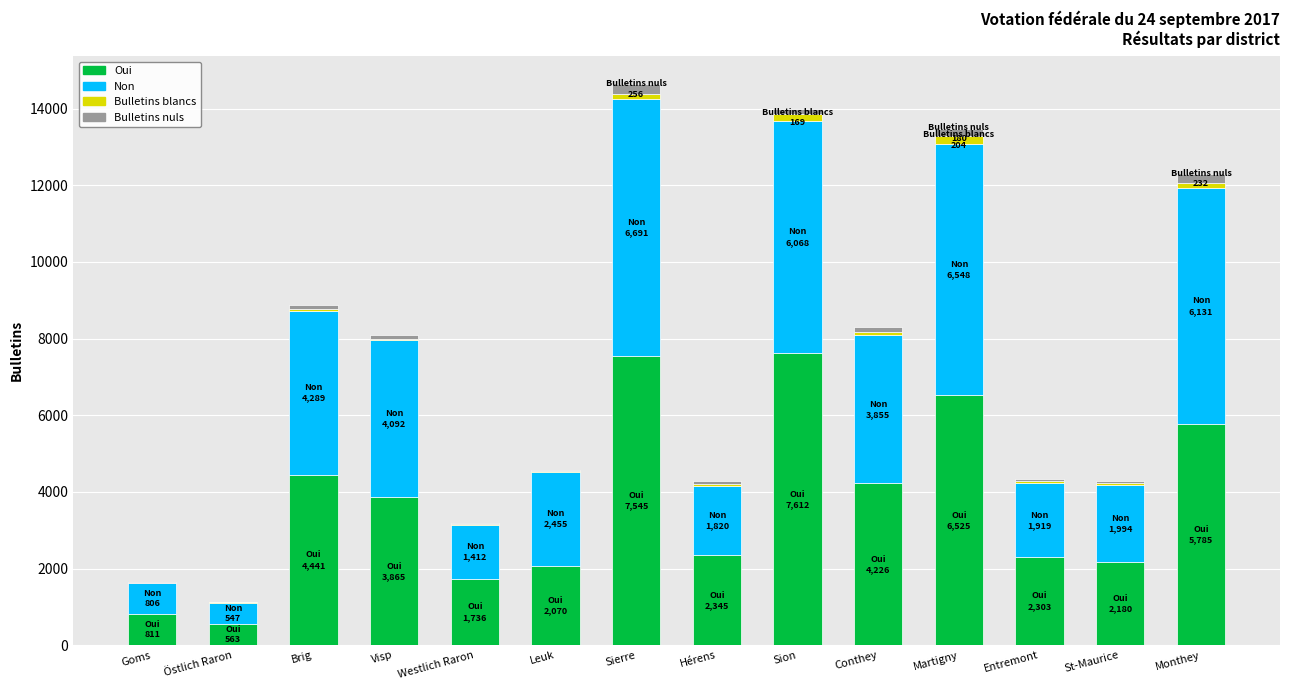

Is it true that Oui equals 3648 at Leuk?

False